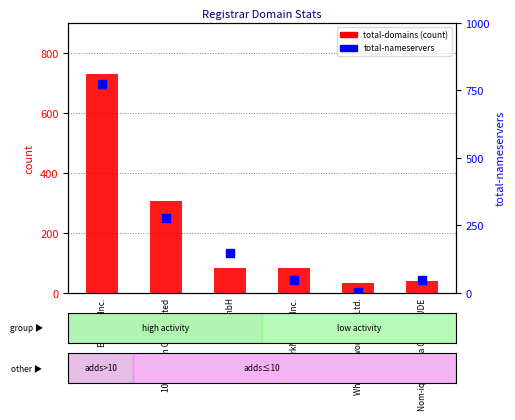

Which series has the largest total across all categories?

total-nameservers